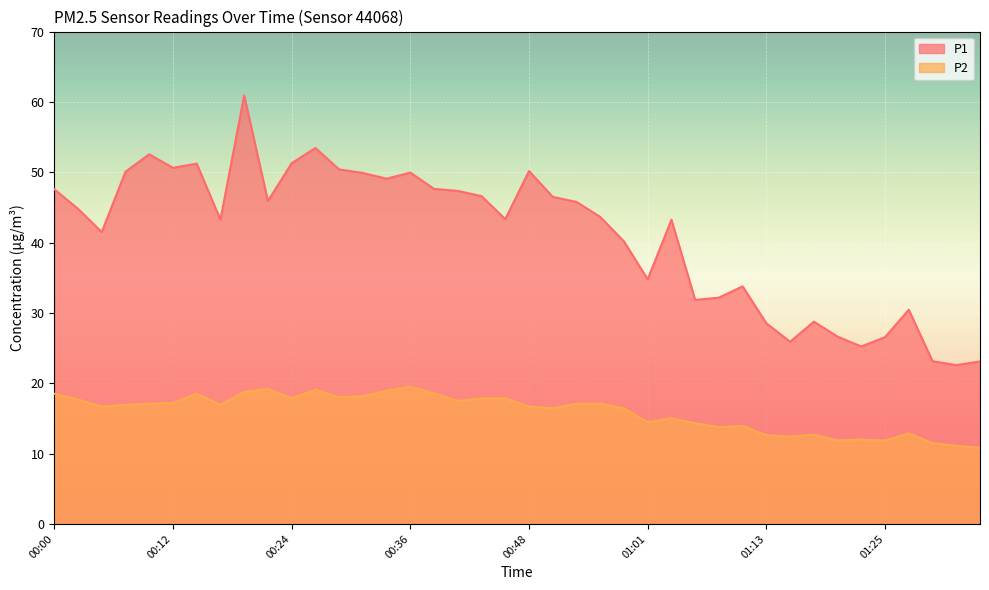

What is the difference between the maximum and minimum values in the P2 series?

8.7